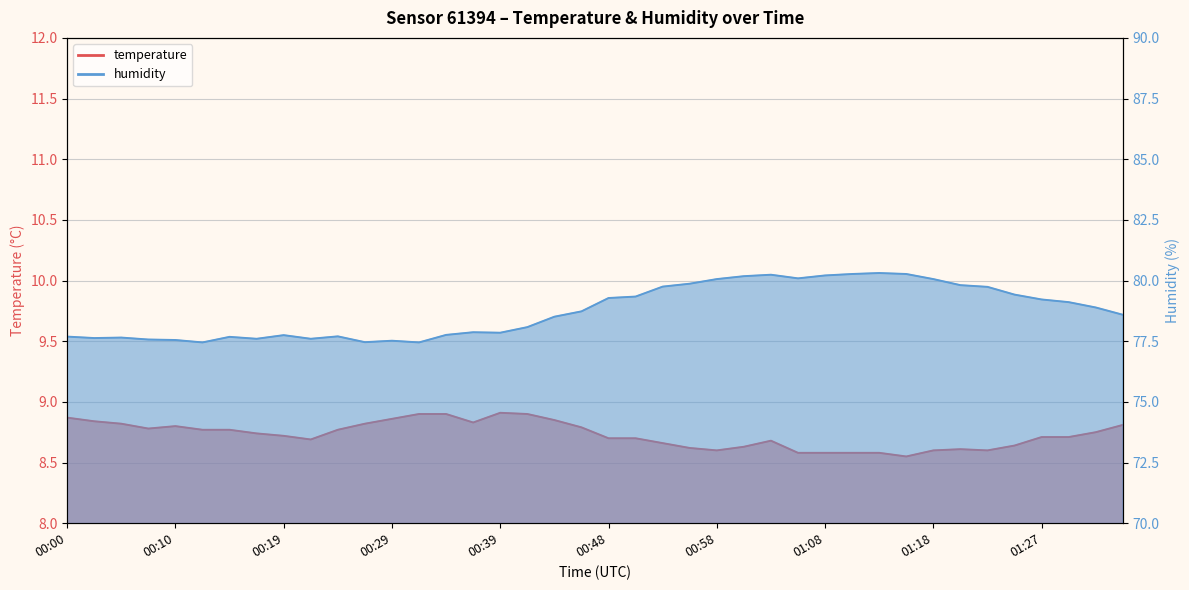

Rank the series by their average value, from highest to lowest.

humidity, temperature